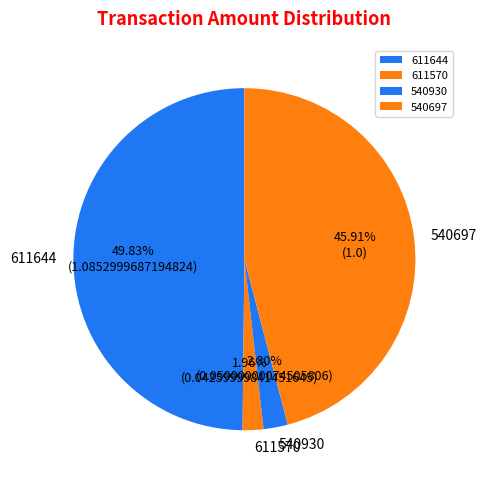

True or false: 540930 accounts for 2% of the total.

True